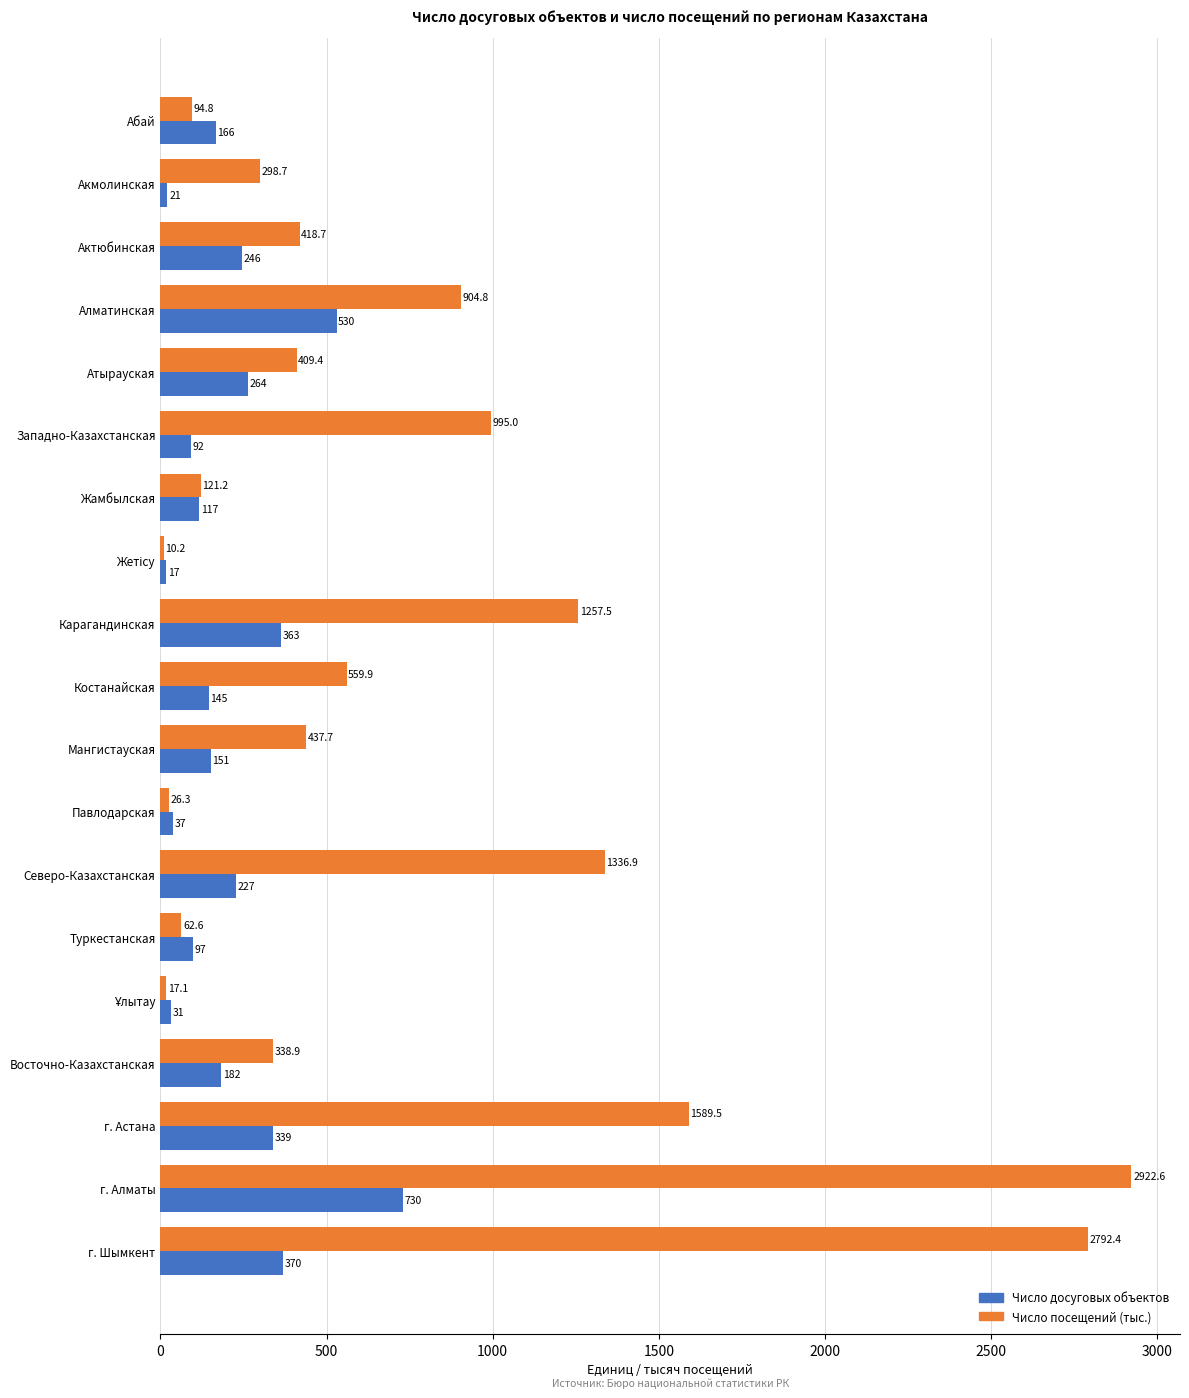

Which series has the widest spread of values?

Число посещений (тыс.)